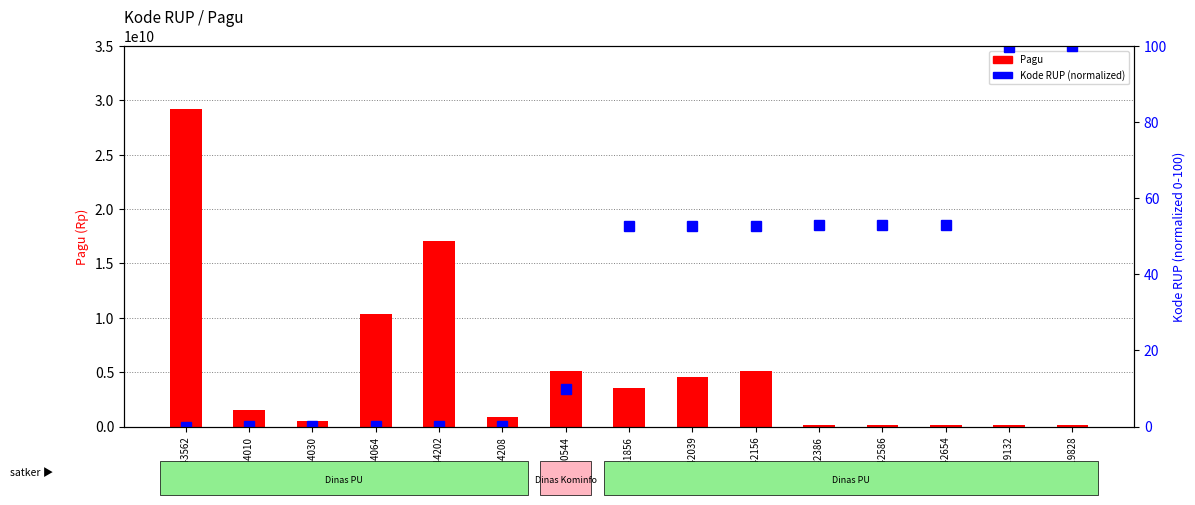

Between 46341856 and 46519132, which series saw the biggest shift?

Pagu